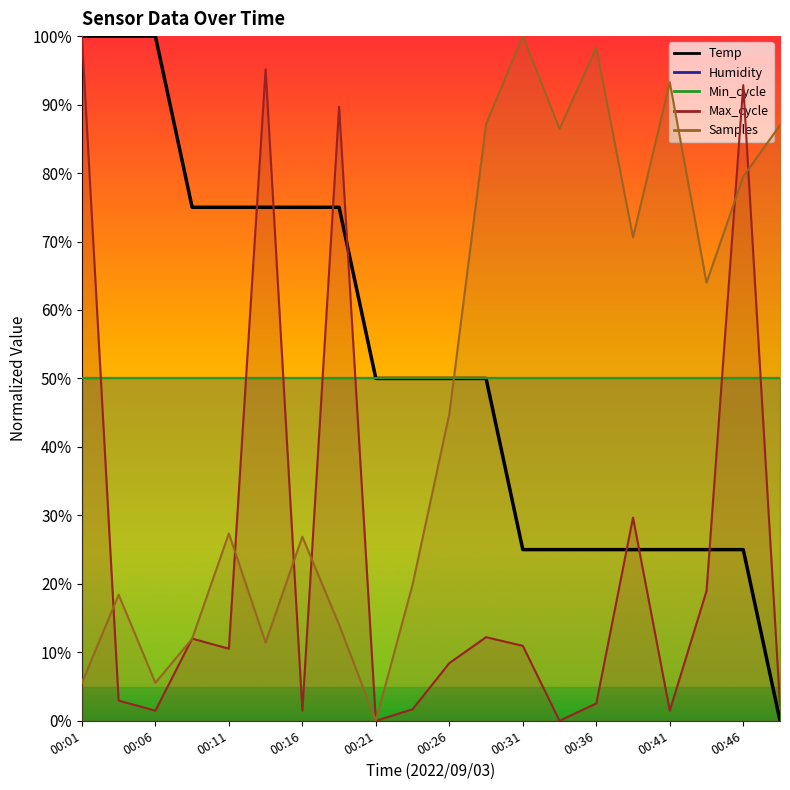

The value of Samples at 00:46 is 79.5. True or false?

True